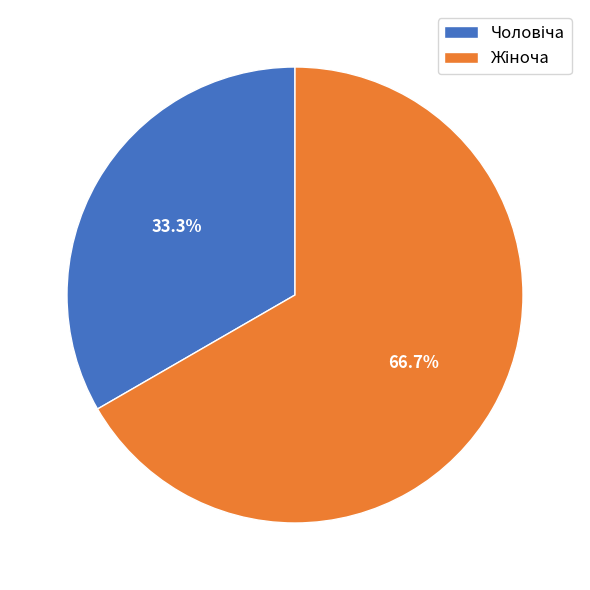

How many slices are in this pie chart?

2